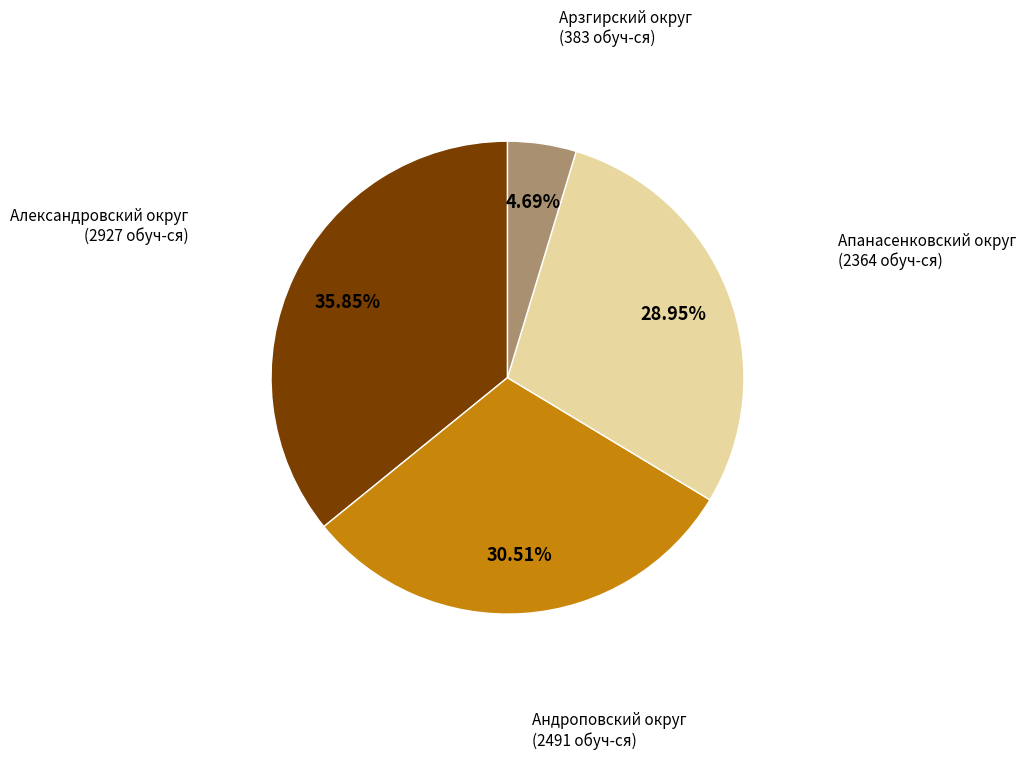

How many segments does this pie chart have?

4